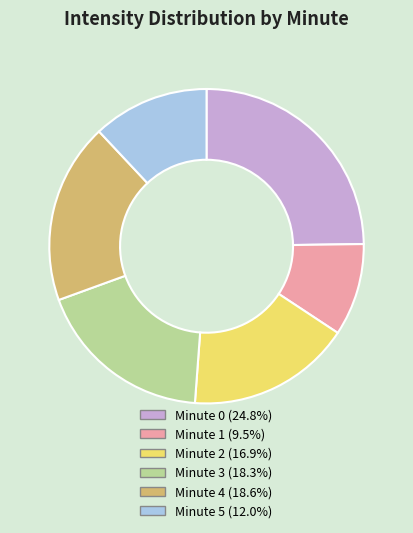

Is there a majority slice in this chart?

No